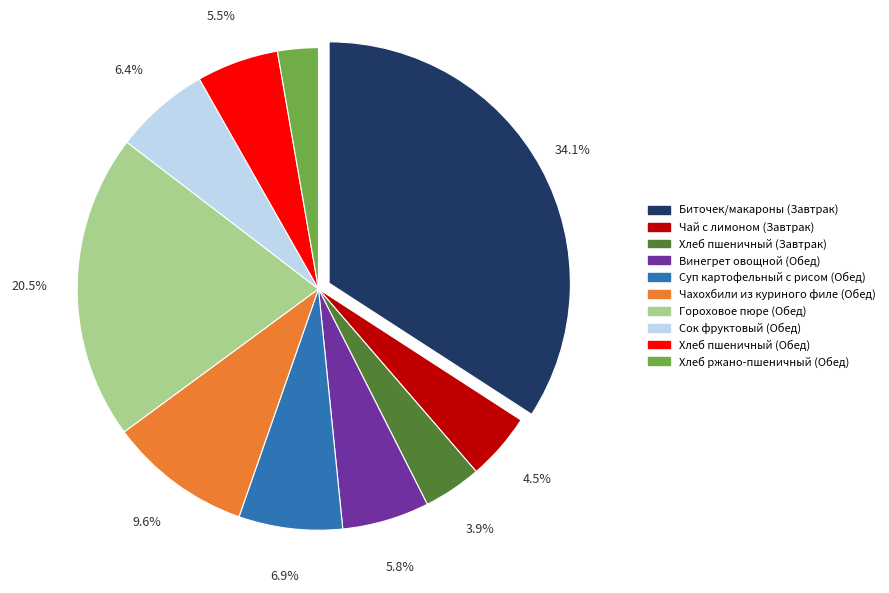

Is there any slice that represents more than half of the pie?

No